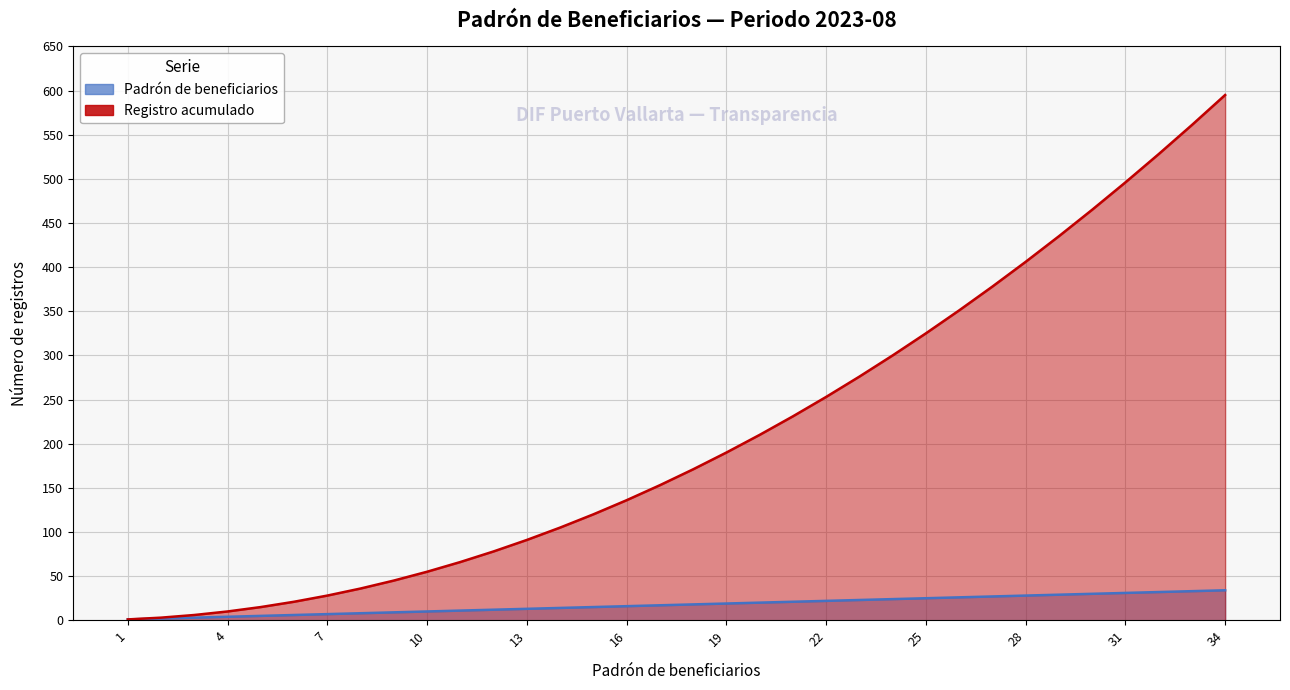

True or false: Padrón de beneficiarios and Registro acumulado cross at least once.

False